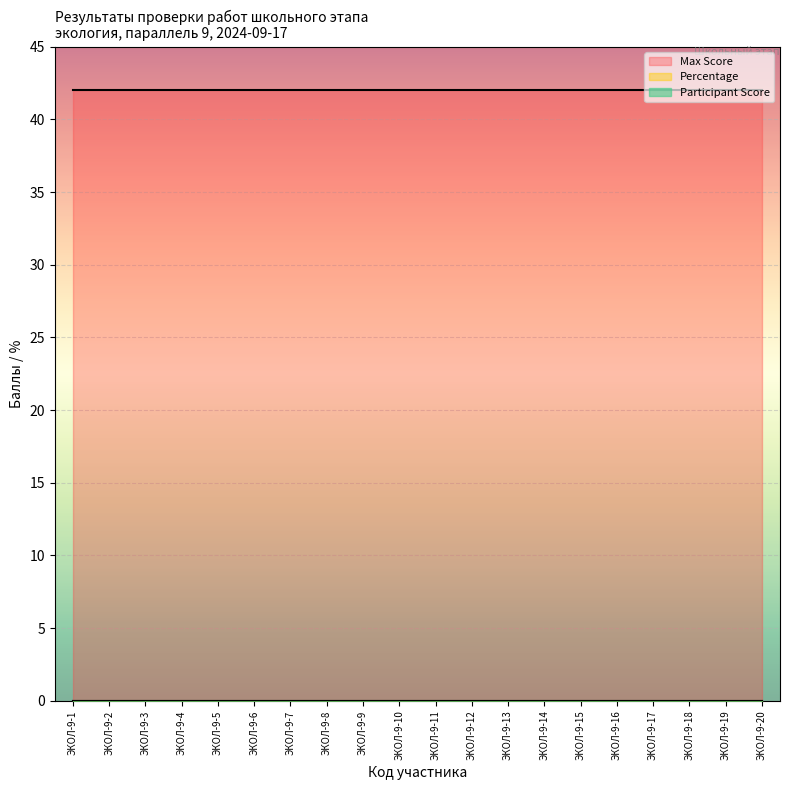

At which label does Participant Score reach its minimum?

ЭКОЛ-9-1